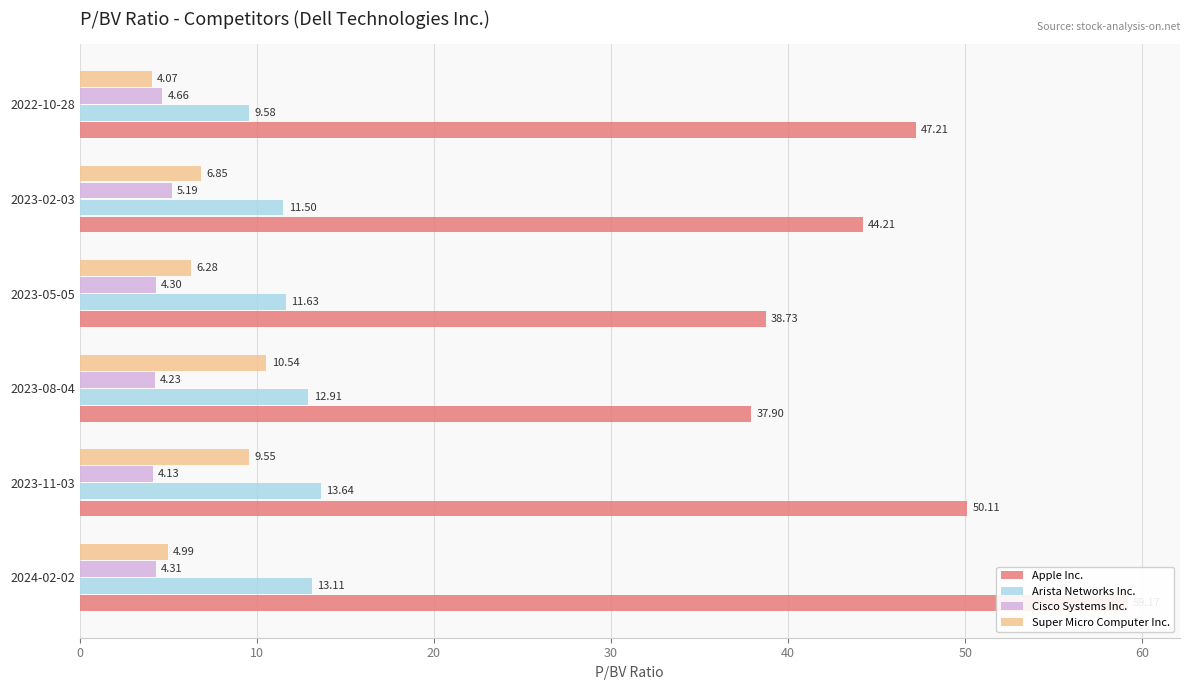

Is it true that Apple Inc. equals 59.9 at 2023-02-03?

False